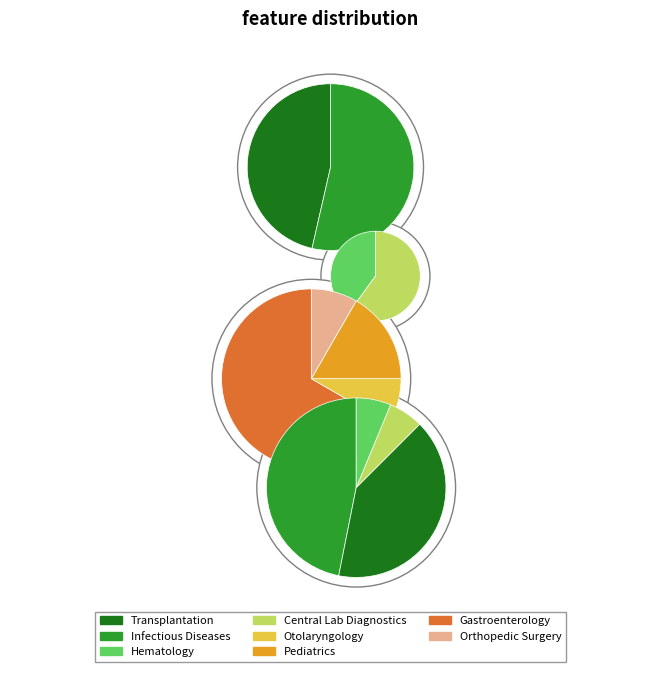

What is the largest slice in the pie chart?

Infectious Diseases